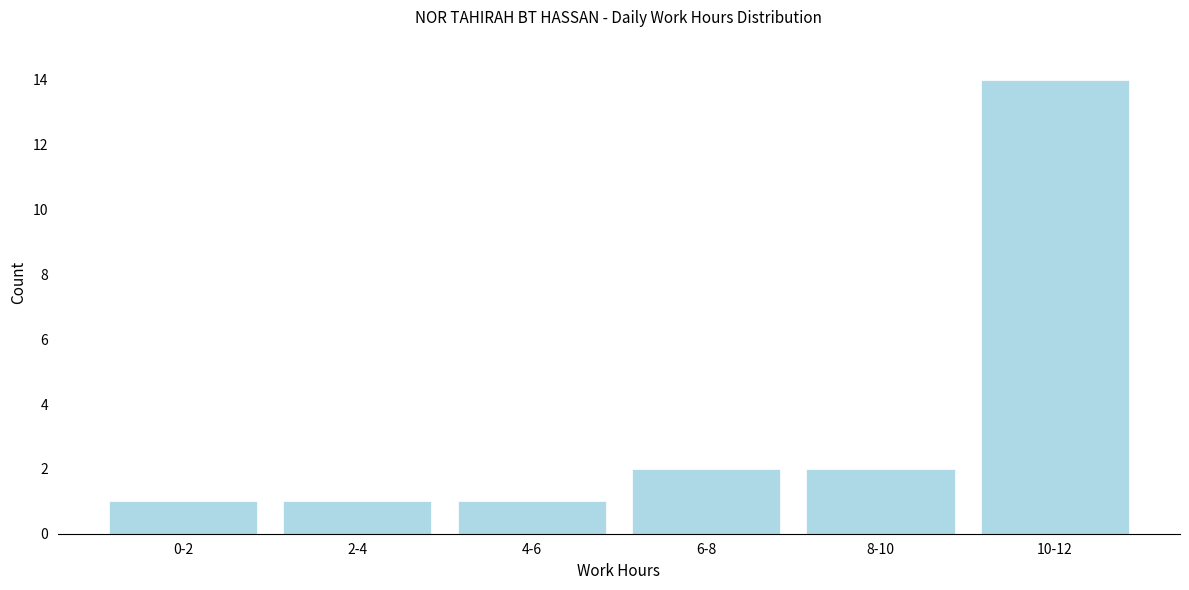

Reading left to right, extract all data points from this chart.

0-2=1	2-4=1	4-6=1	6-8=2	8-10=2	10-12=14